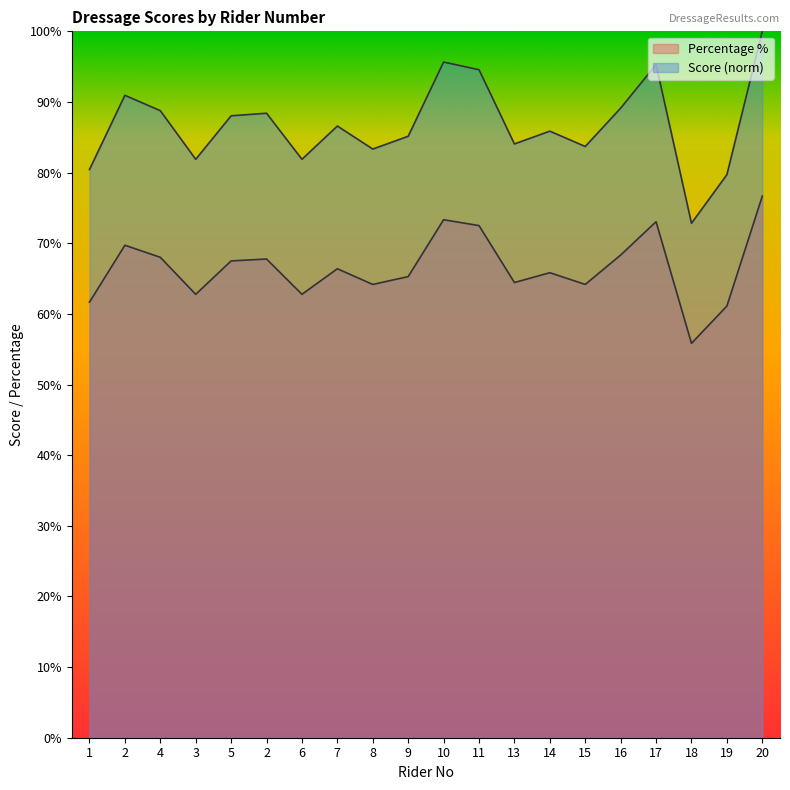

Rank the series at 3 from highest to lowest value.

Score, Percentage